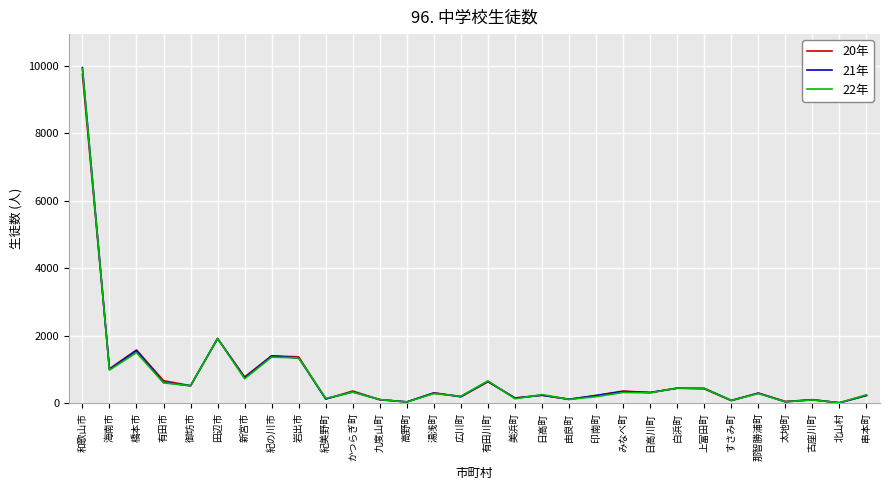

Between 和歌山市 and 湯浅町, which series saw the biggest shift?

21年